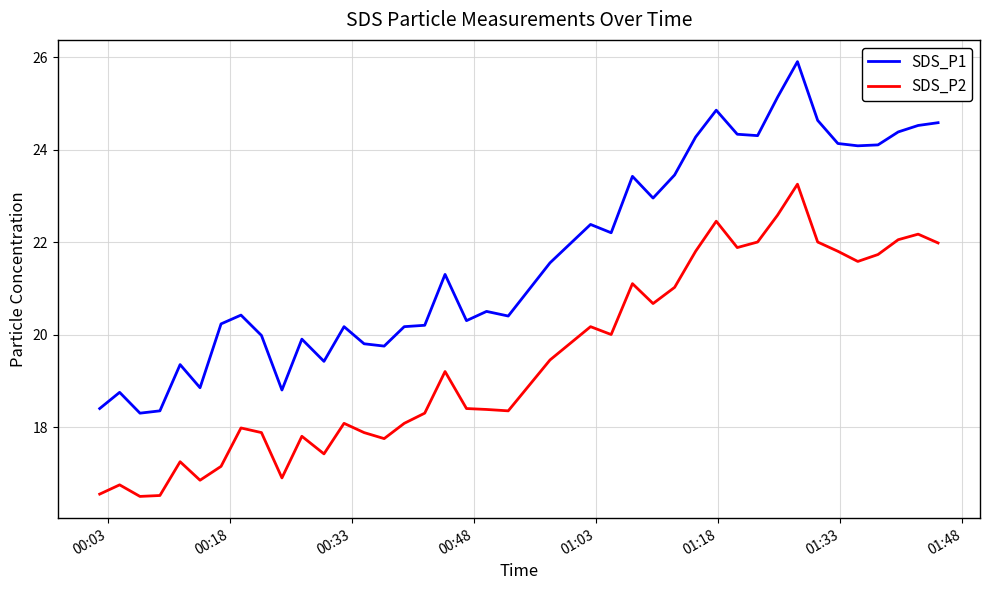

What is the difference between the maximum and minimum values in the SDS_P1 series?

7.6